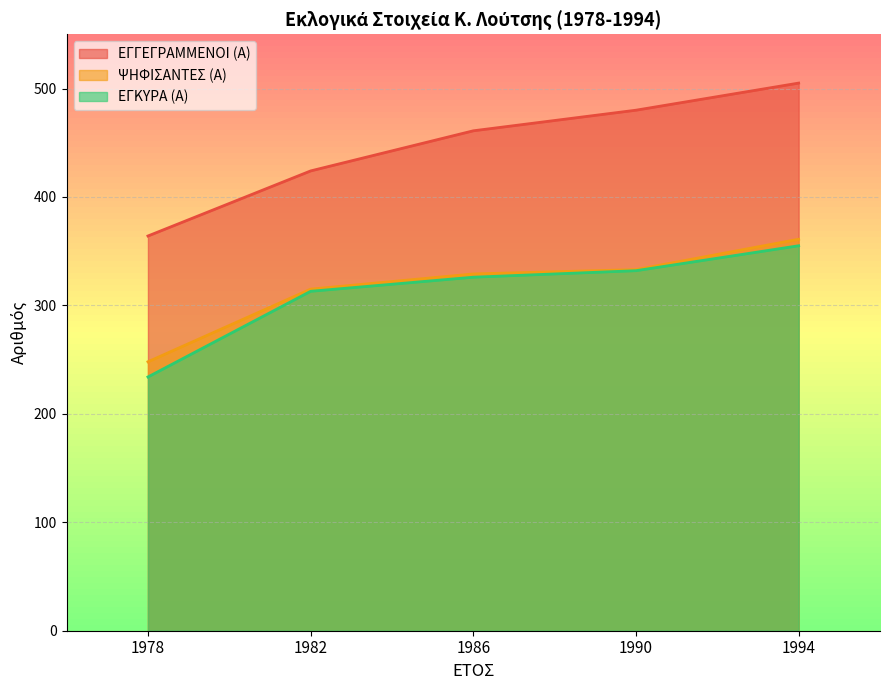

What is the value of the ΕΓΓΕΓΡΑΜΜΕΝΟΙ (Α) point at the 4th from the left?

480